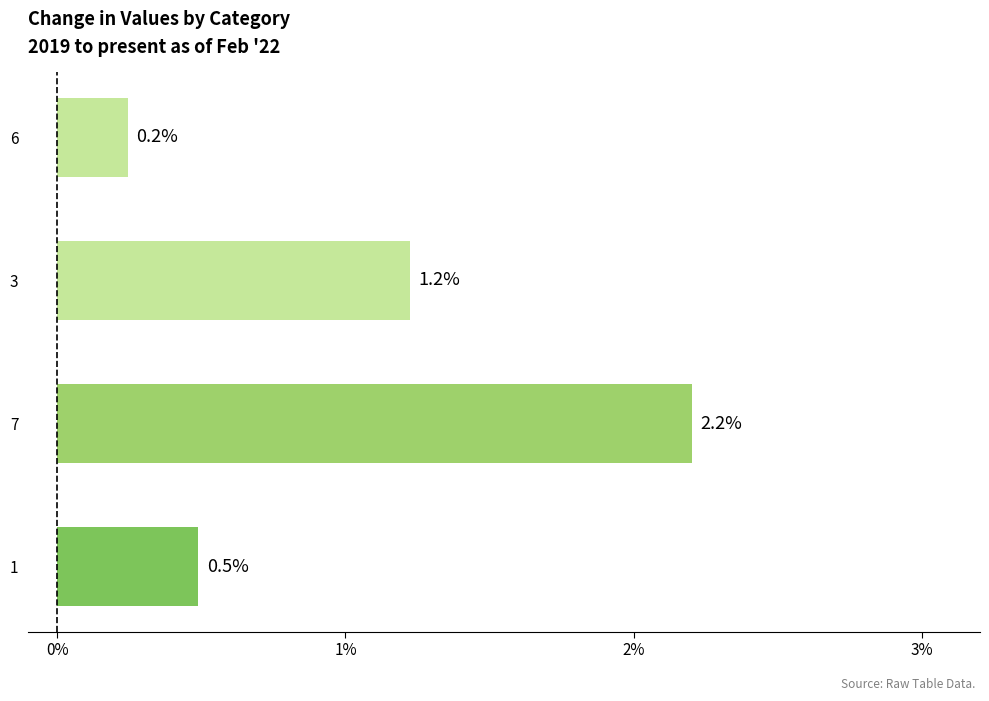

At which label is the value closest to 1?

3